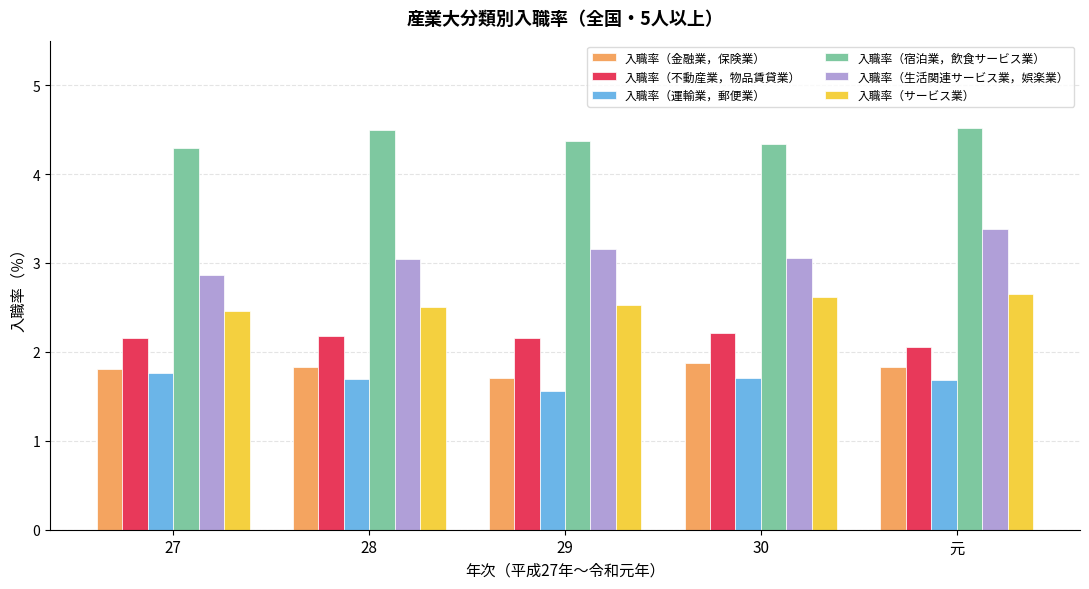

What is the average value of the 入職率（生活関連サービス業，娯楽業） series?

3.1